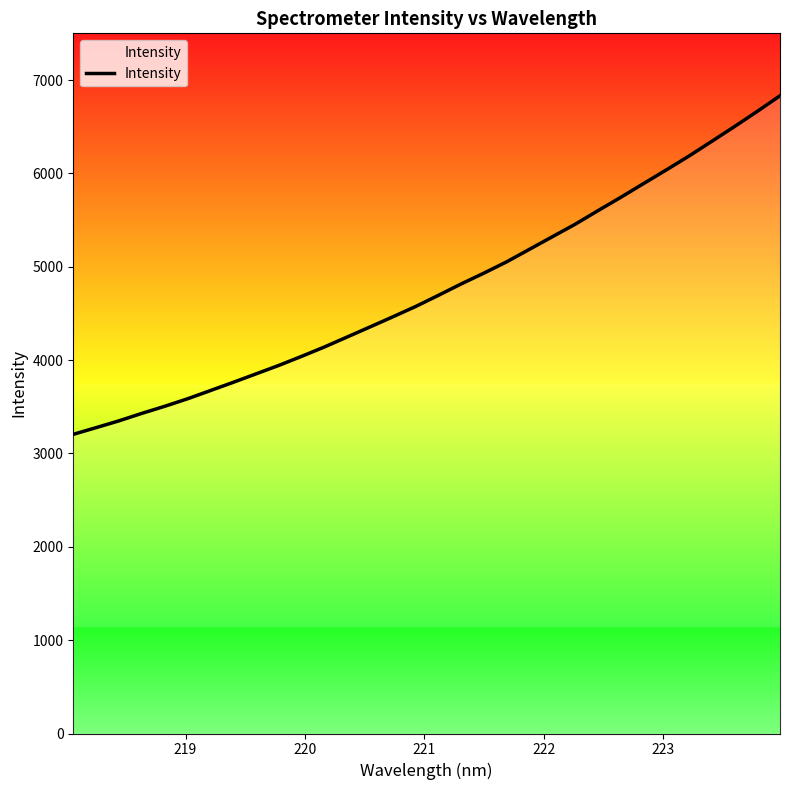

What is the smallest value displayed?

3204.5